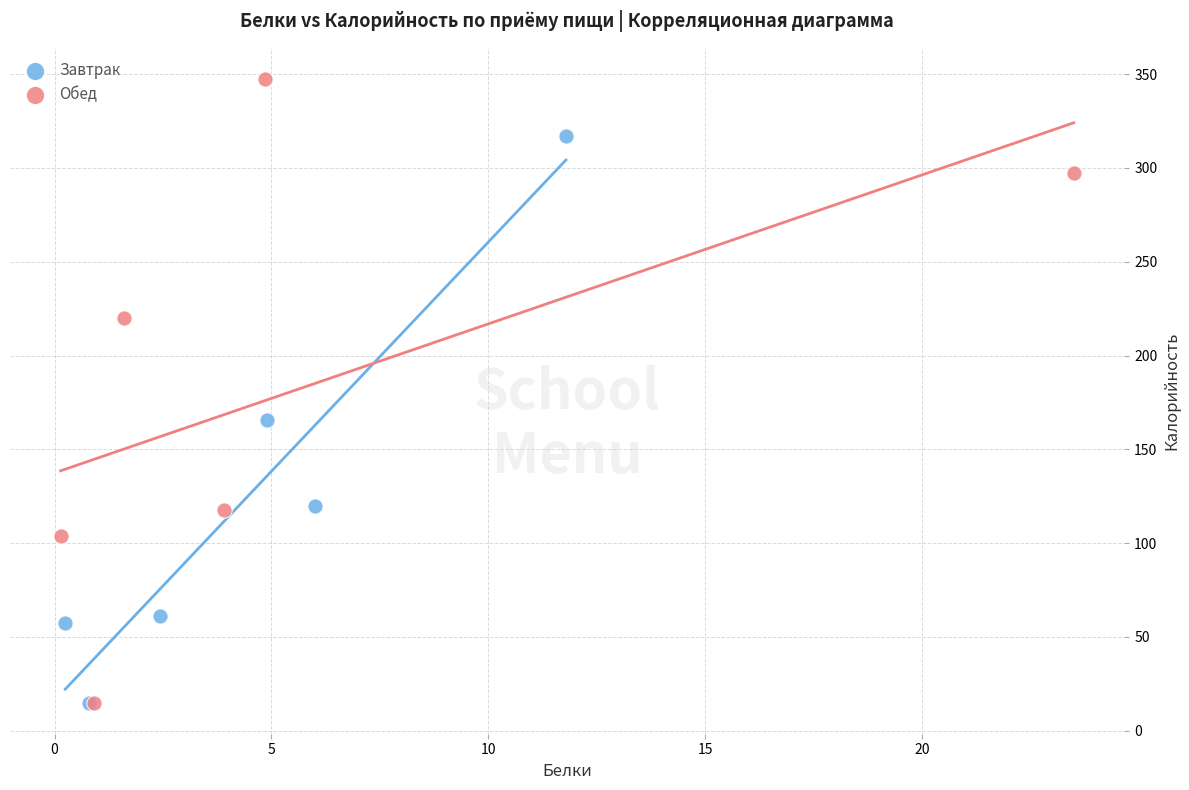

Which series reaches the maximum Y coordinate?

Обед